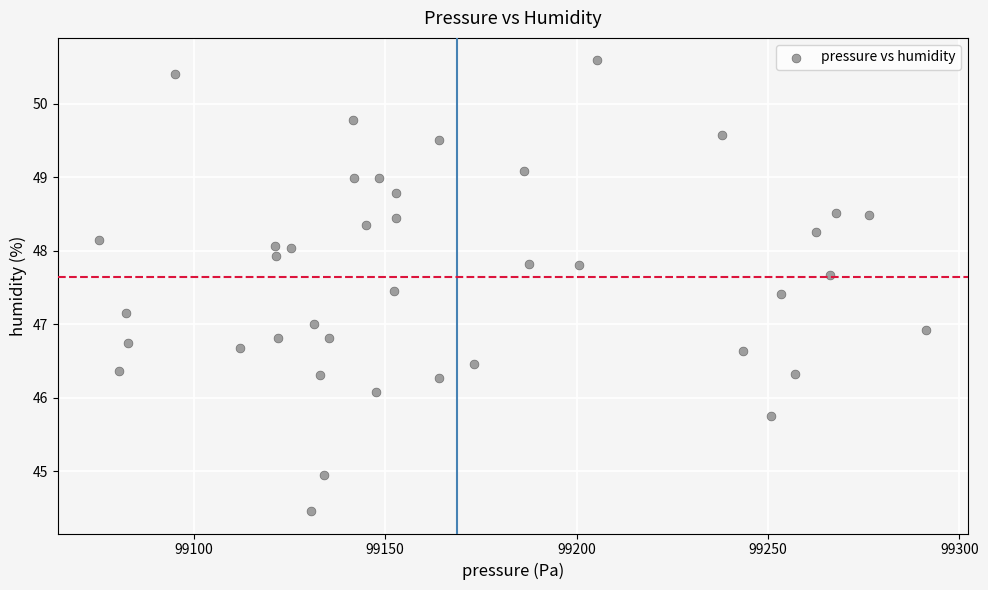

What is the range of X values (max minus min)?

216.0